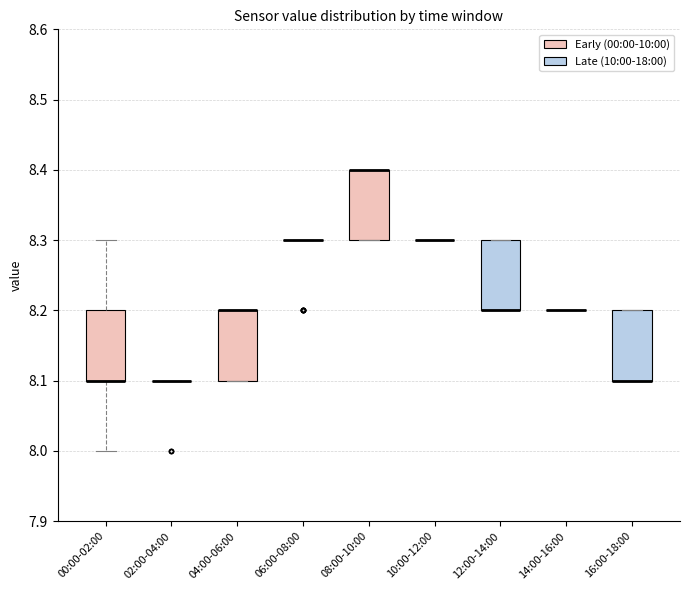

Where is the lower edge of the box for 04:00-06:00 on the y-axis? The values are not printed on the chart, so give them approximately, as read against the axis.

8.1